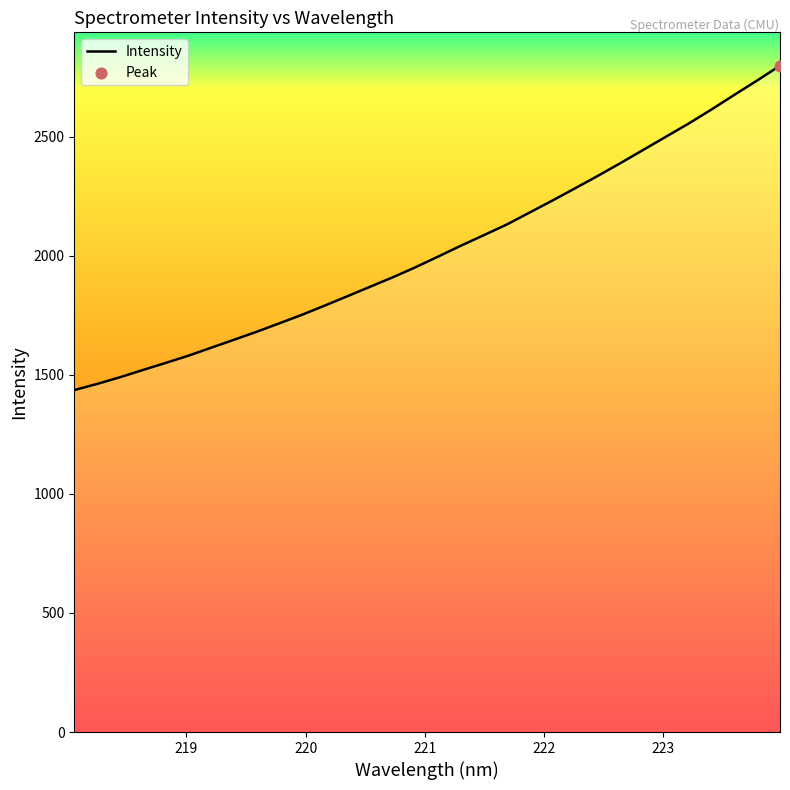

What is the minimum value shown in the chart?

1435.8